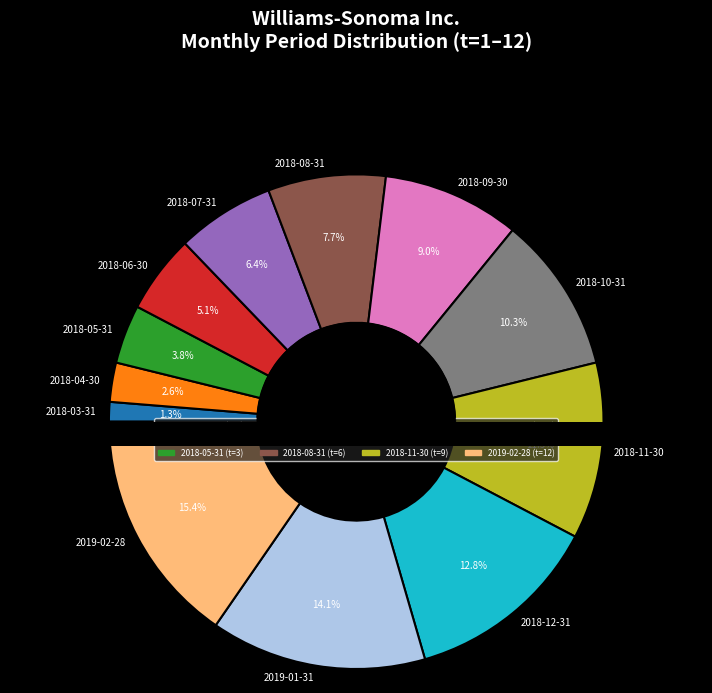

Is 2019-12-31 the majority of the pie?

No